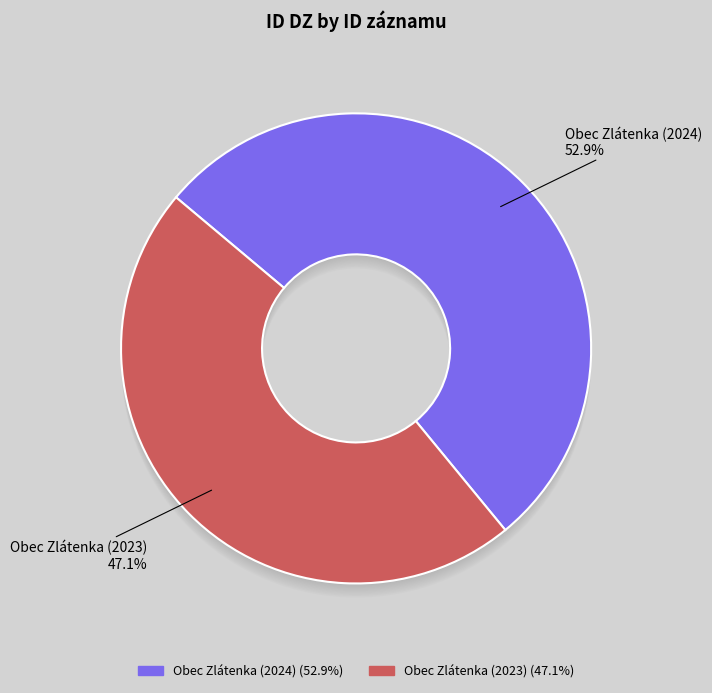

To the nearest percent, what is the difference between the Obec Zlátenka (2023) and Obec Zlátenka (2024) slice percentages?

6%